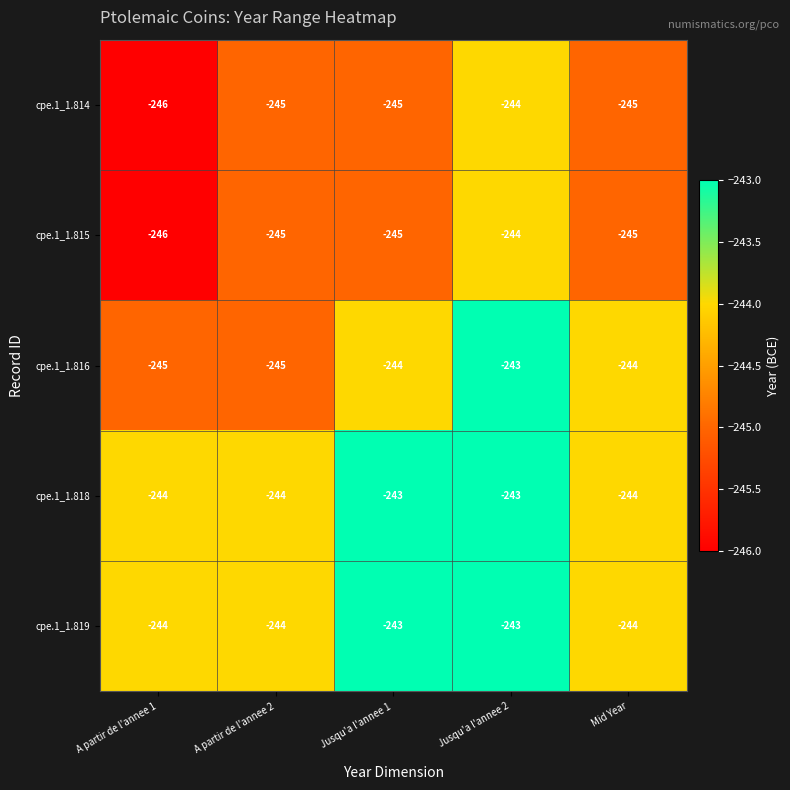

Is it true that cpe.1_1.815 equals -379 at Jusqu'a l'annee 2?

False